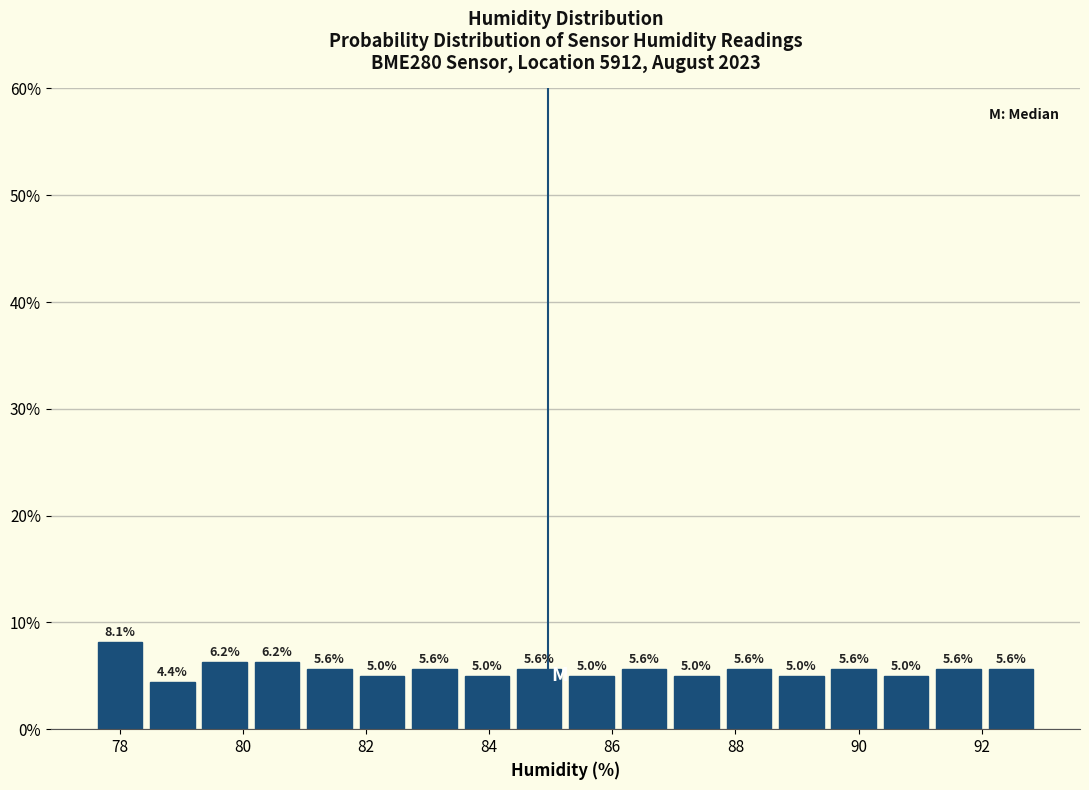

Reading left to right, transcribe this chart: for each bar, give the range it covers on the x-axis and its height. The bar edges are not printed on the chart, so give them approximately, as read against the axis.

77.6 to 78.4: 8.1
78.4 to 79.2: 4.4
79.2 to 80.2: 6.2
80.2 to 81.0: 6.2
81.0 to 81.8: 5.6
81.8 to 82.6: 5.0
82.6 to 83.6: 5.6
83.6 to 84.4: 5.0
84.4 to 85.2: 5.6
85.2 to 86.0: 5.0
86.0 to 87.0: 5.6
87.0 to 87.8: 5.0
87.8 to 88.6: 5.6
88.6 to 89.4: 5.0
89.4 to 90.4: 5.6
90.4 to 91.2: 5.0
91.2 to 92.0: 5.6
92.0 to 93.0: 5.6